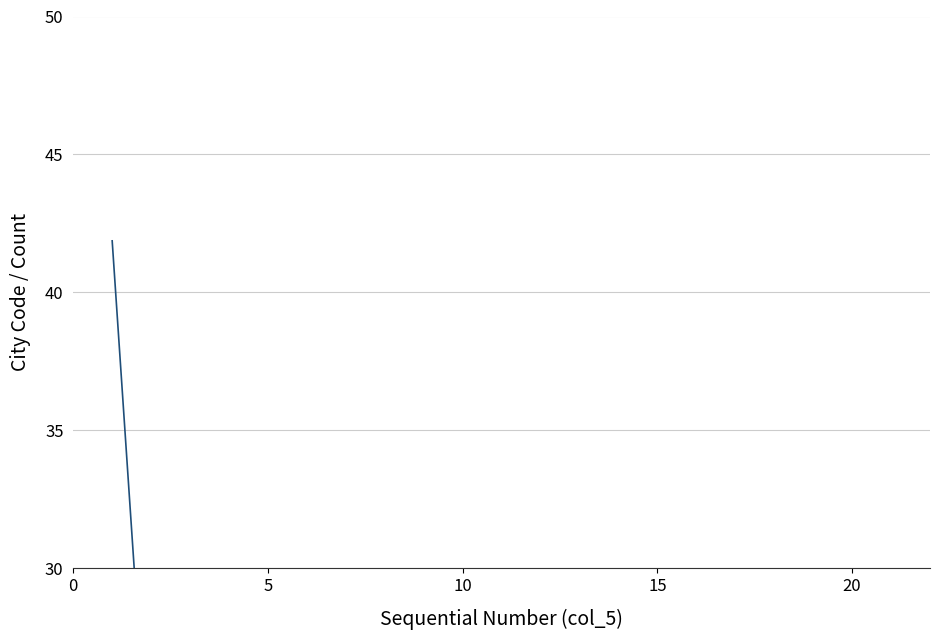

Is this an area chart (filled region under the line)?

No